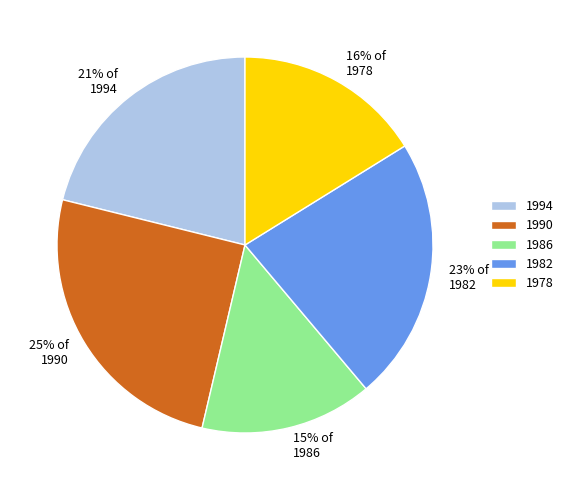

How many slices are in this pie chart?

5